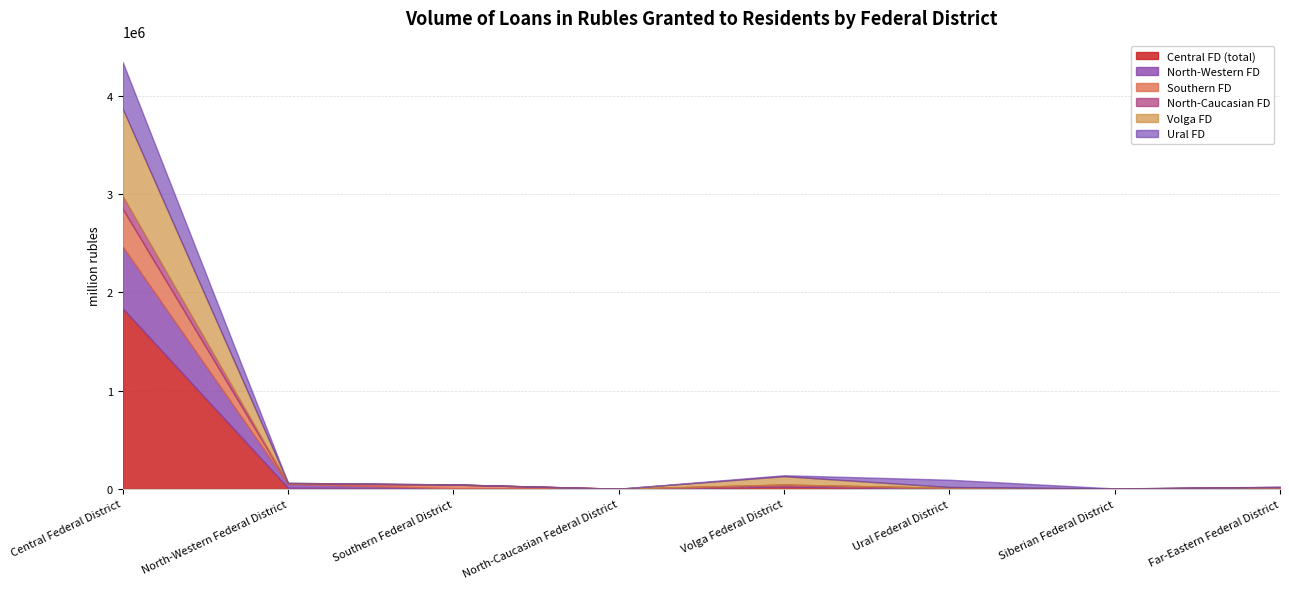

In Southern FD, how many points are lower than both neighbors (excluding endpoints)?

3